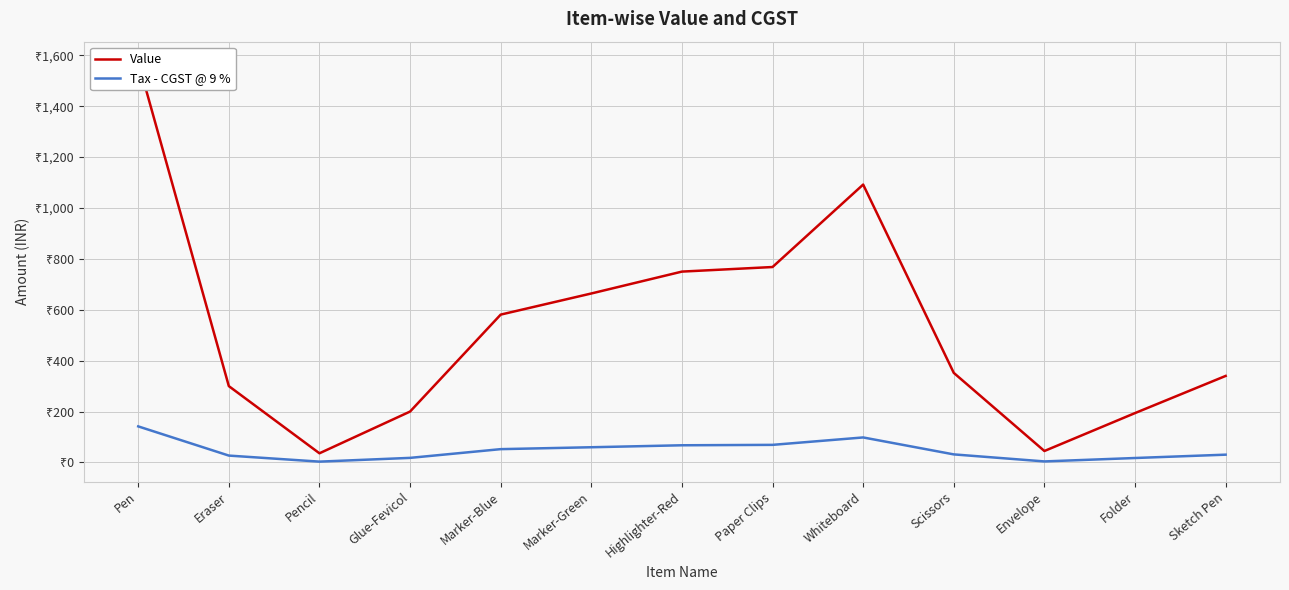

Reading right to left, extract all data points from this chart.

Value: Sketch Pen=340.0	Folder=194.0	Envelope=45.0	Scissors=352.0	Whiteboard=1092.0	Paper Clips=768.0	Highlighter-Red=750.0	Marker-Green=664.0	Marker-Blue=581.0	Glue-Fevicol=200.0	Pencil=36.0	Eraser=300.0	Pen=1575.0
Tax - CGST @ 9 %: Sketch Pen=30.6	Folder=17.5	Envelope=4.0	Scissors=31.7	Whiteboard=98.3	Paper Clips=69.1	Highlighter-Red=67.5	Marker-Green=59.8	Marker-Blue=52.3	Glue-Fevicol=18.0	Pencil=3.2	Eraser=27.0	Pen=141.8